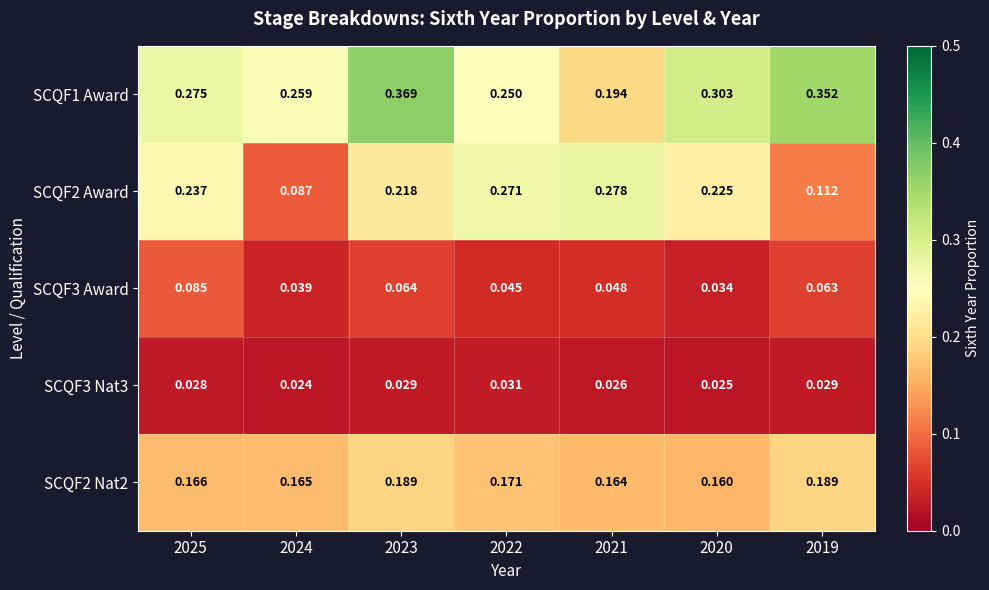

Is the value of SCQF1 Award at 2023 greater than the value of SCQF3 Award at 2024?

Yes